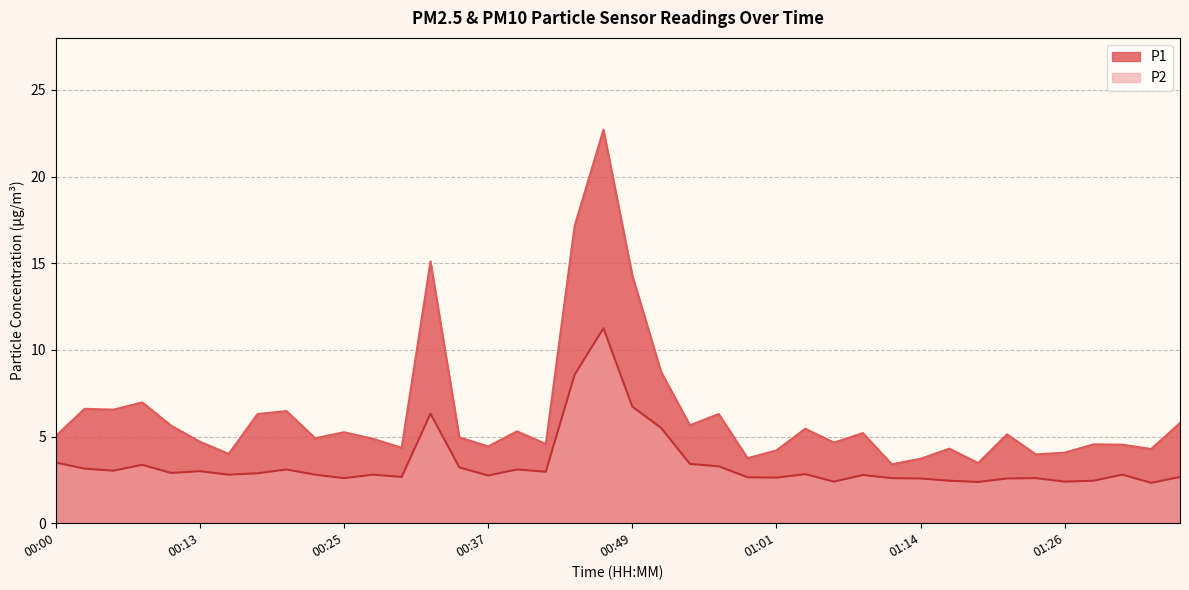

Reading left to right, list all the values displayed in this chart.

P1: 5.0	6.6	6.5	7.0	5.6	4.7	4.0	6.3	6.5	4.9	5.2	4.9	4.3	15.1	5.0	4.4	5.3	4.6	17.1	22.7	14.3	8.7	5.7	6.3	3.8	4.2	5.5	4.7	5.2	3.4	3.7	4.3	3.5	5.1	4.0	4.1	4.5	4.5	4.3	5.8
P2: 3.5	3.1	3.0	3.4	2.9	3.0	2.8	2.9	3.1	2.8	2.6	2.8	2.7	6.3	3.2	2.8	3.1	3.0	8.6	11.2	6.7	5.5	3.4	3.3	2.6	2.6	2.8	2.4	2.8	2.6	2.6	2.5	2.4	2.6	2.6	2.4	2.5	2.8	2.3	2.7